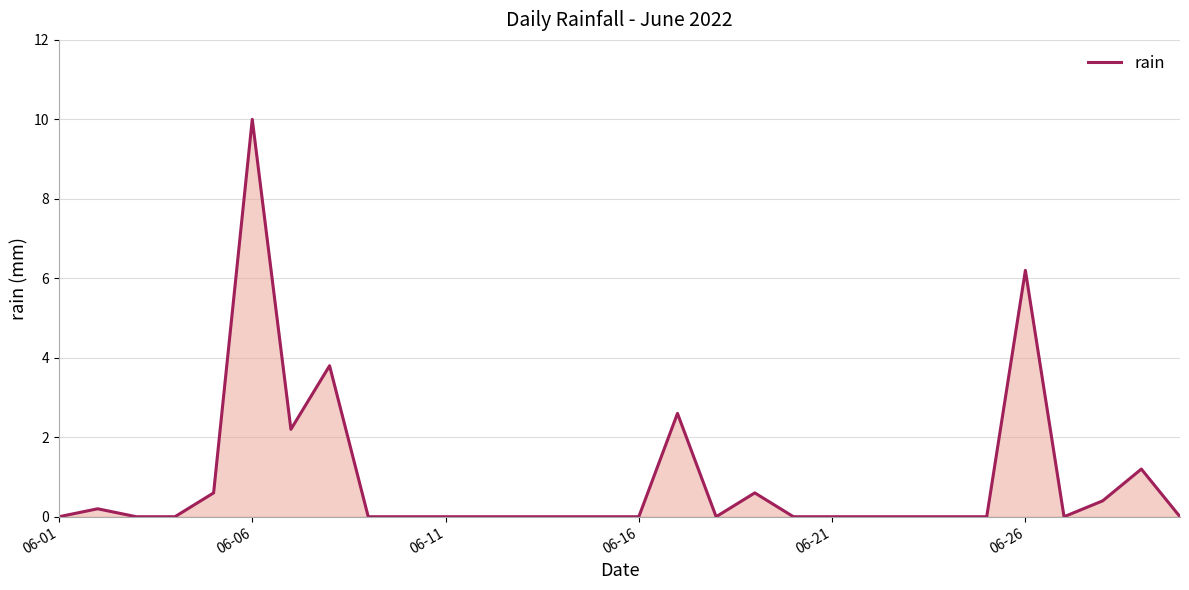

What is the difference between the maximum and minimum values?

10.0